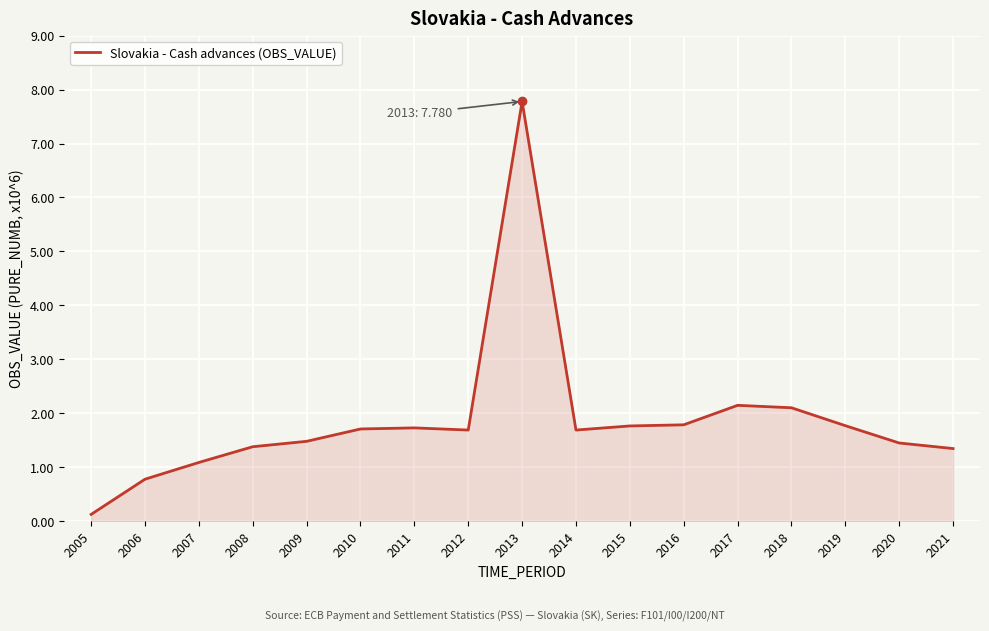

What is the smallest value displayed?

0.1